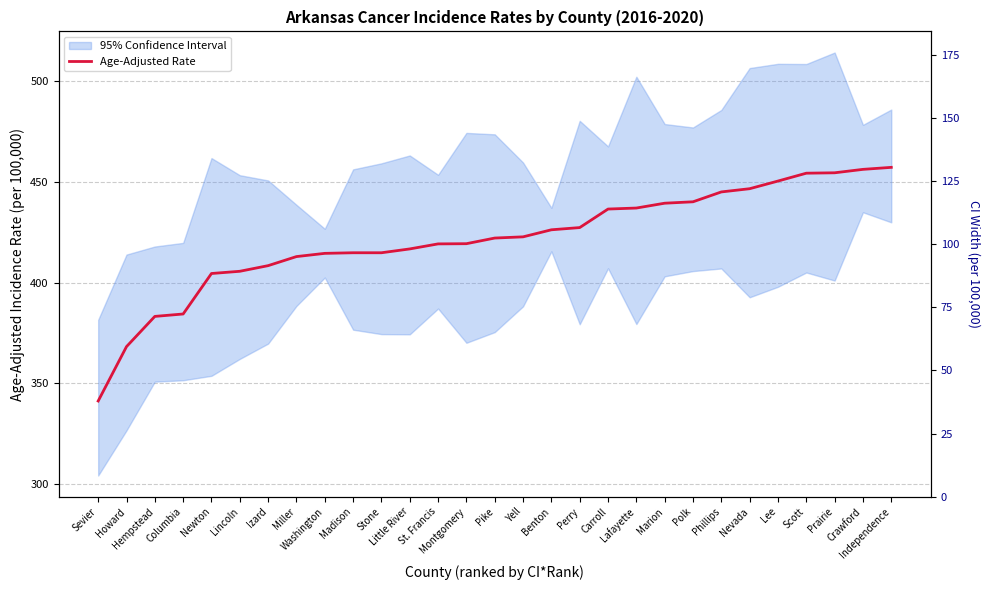

What is the approximate value at Lincoln?

405.6